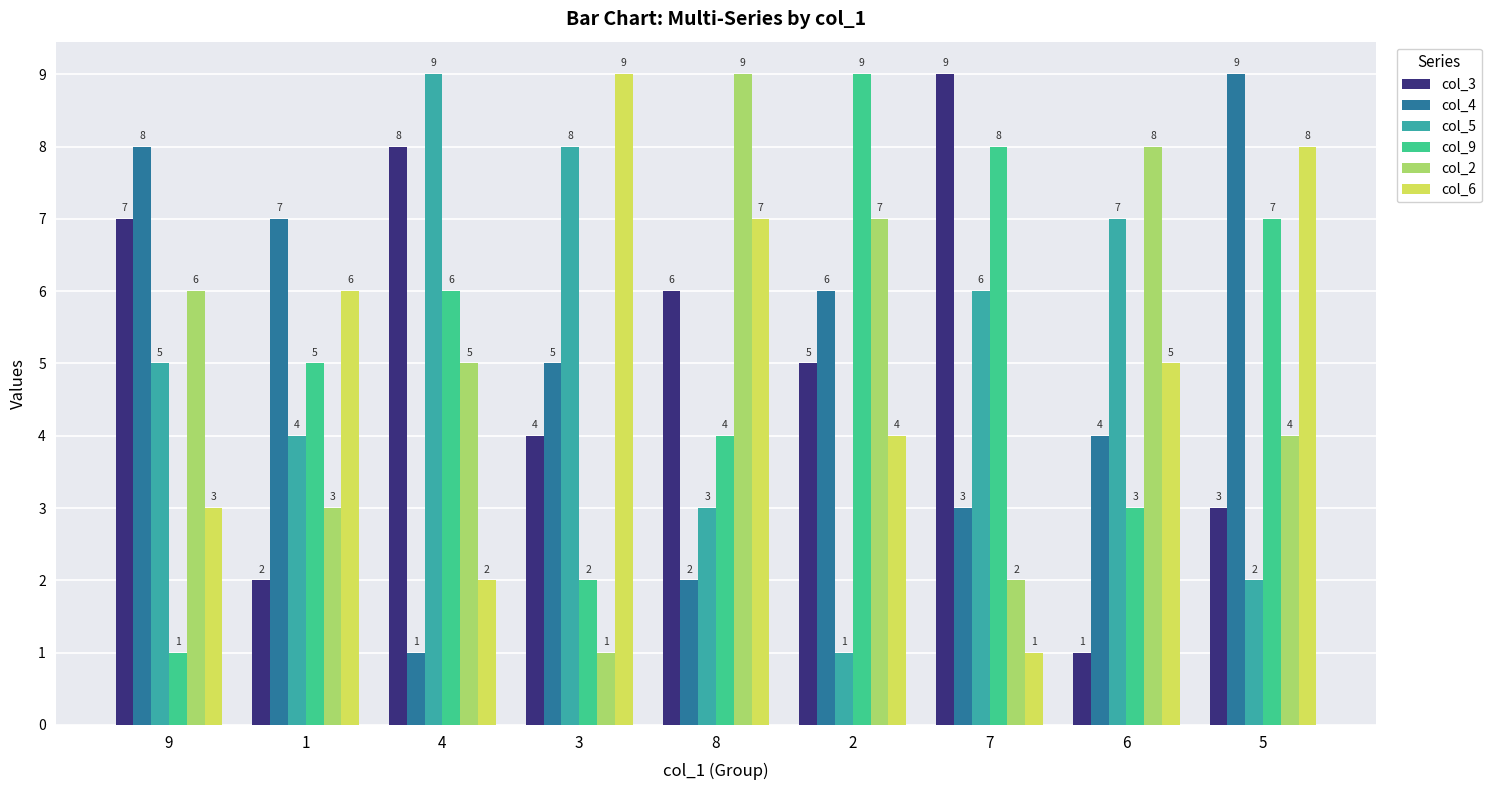

Rank the series at 7 from lowest to highest value.

col_6, col_2, col_4, col_5, col_9, col_3